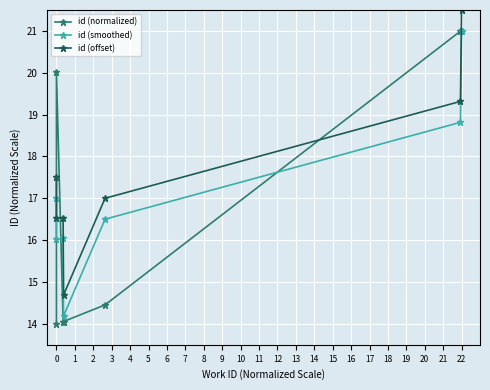

Which series ends up on top after the final intersection of id (smoothed) and id (normalized)?

id (normalized)